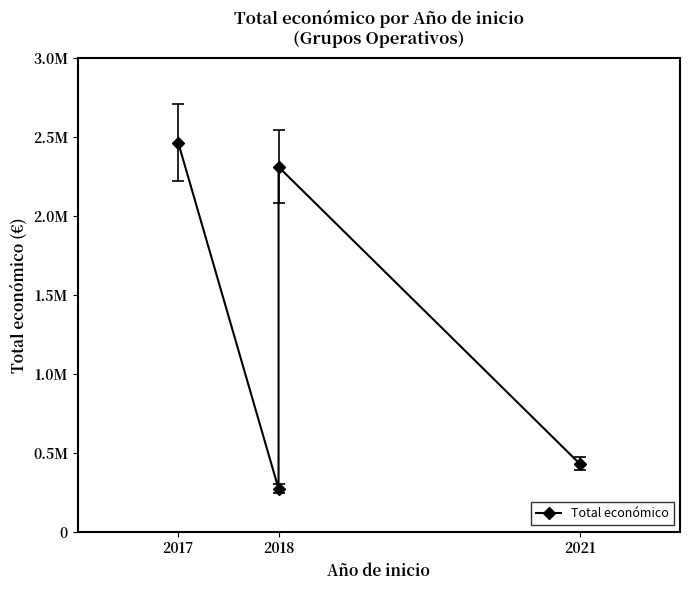

Where does the data first go above 2310026?

2017